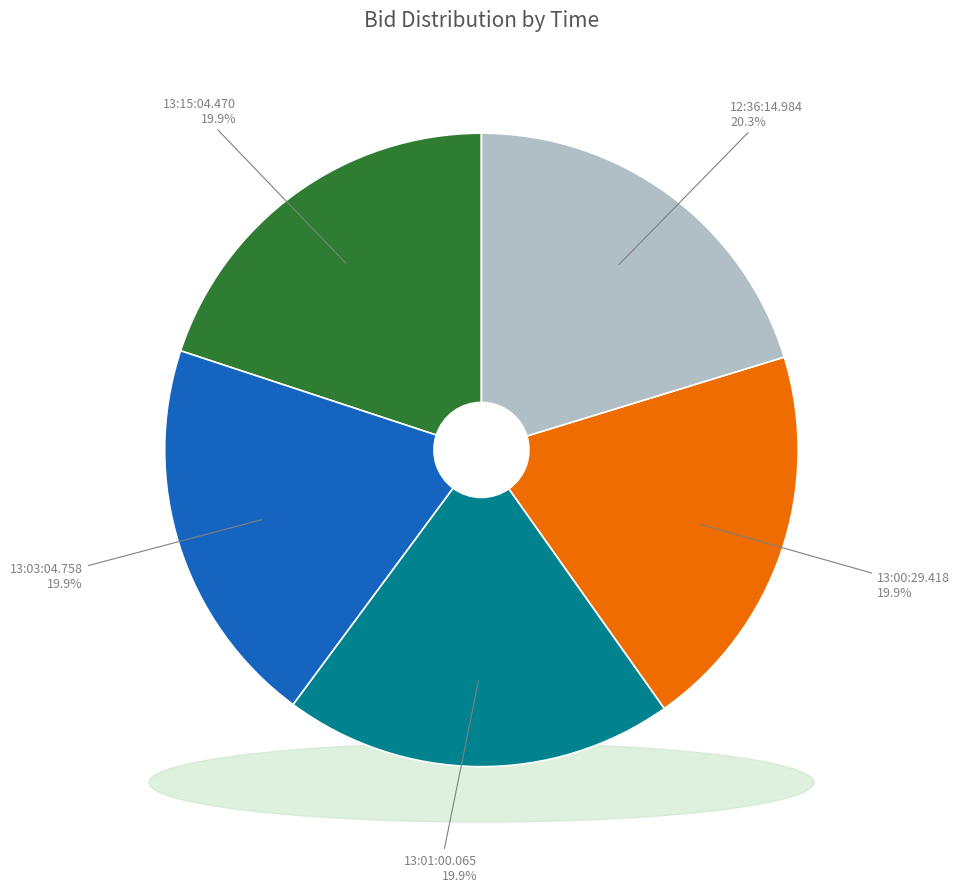

Which slice is the largest?

12:36:14.984